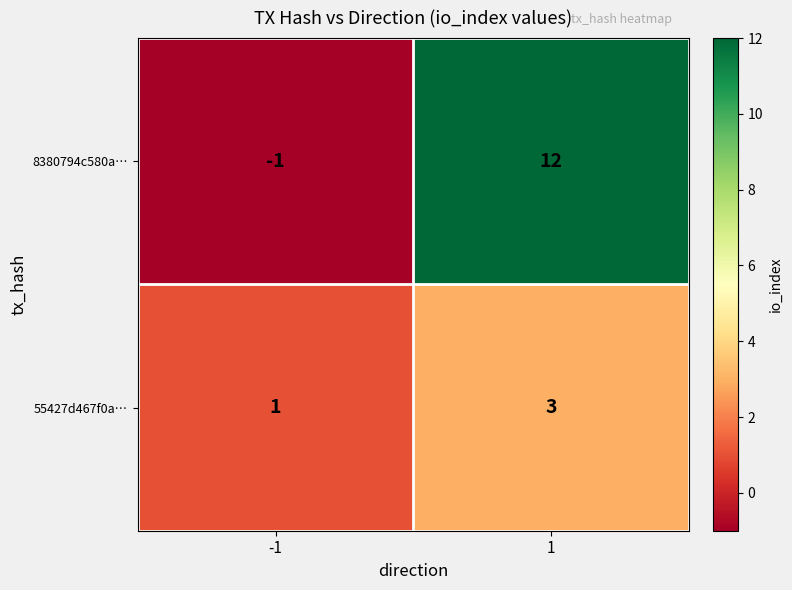

Reading right to left, what are all the values shown in this chart?

8380794c580a…: 12	-1
55427d467f0a…: 3	1